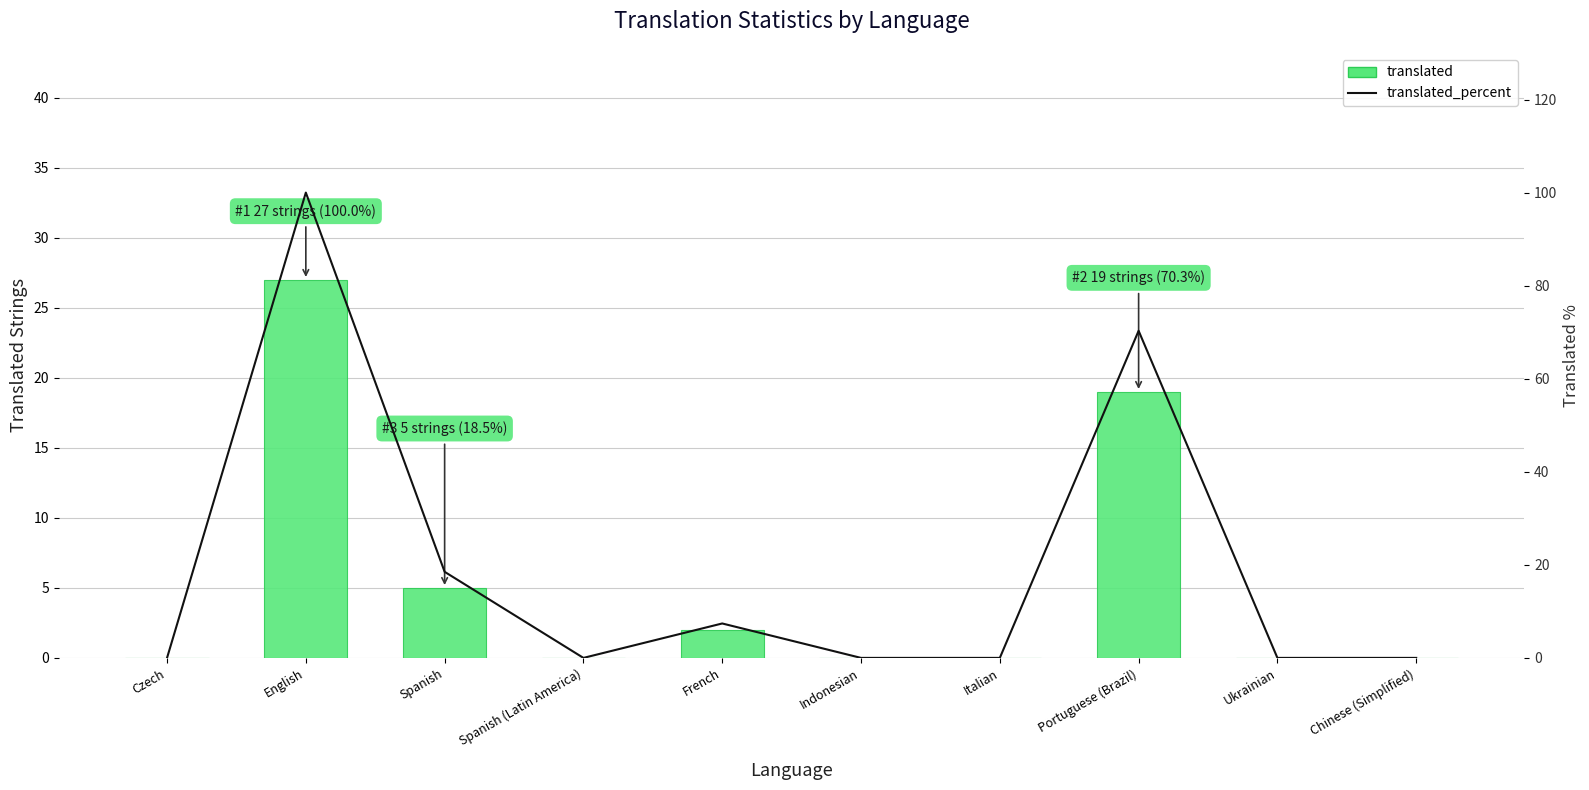

At which label is translated closest to 13?

Portuguese (Brazil)